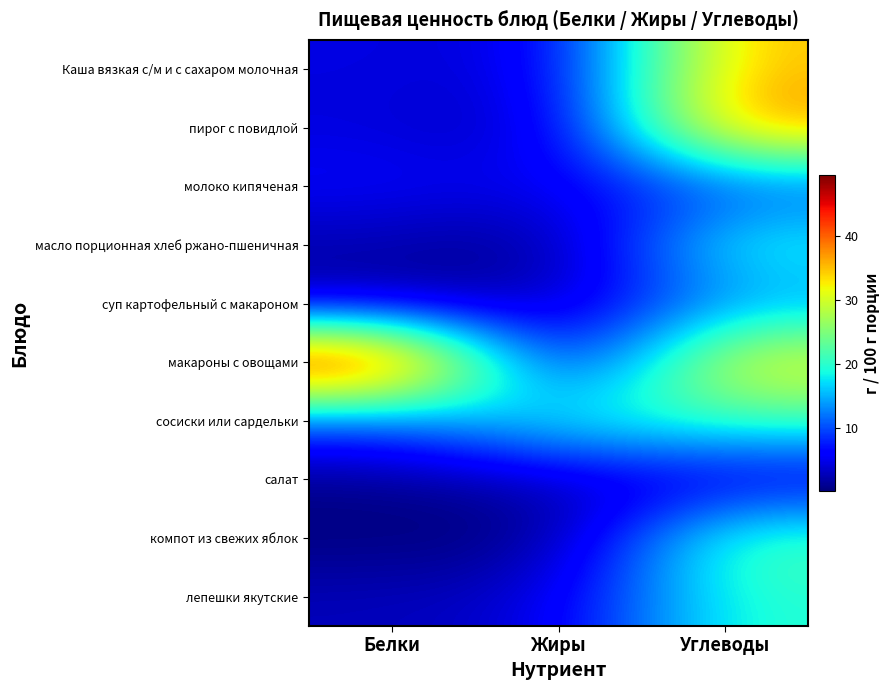

What is the spread (max minus min) of values at Углеводы?

35.0